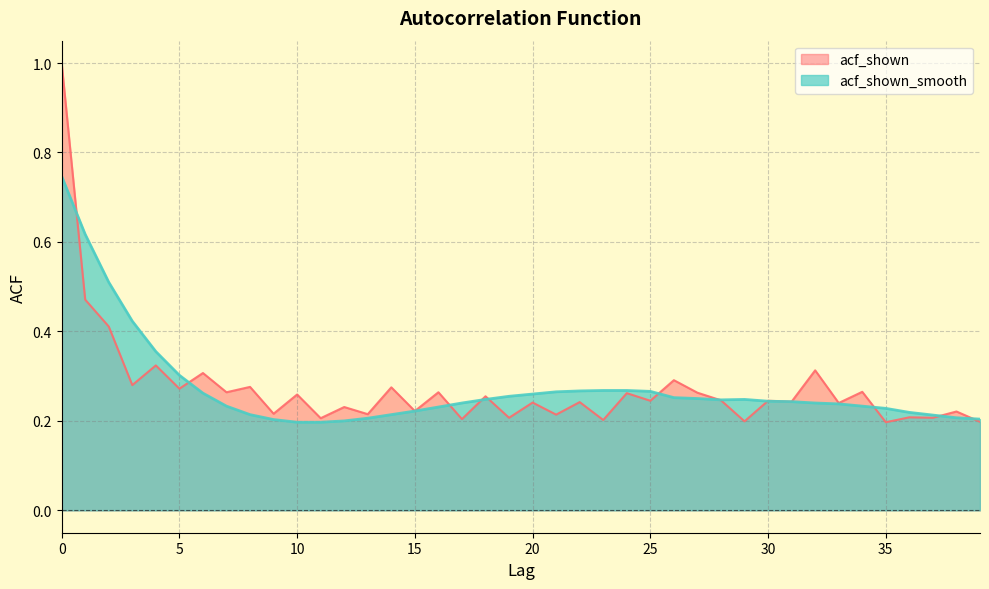

Which series has the largest total across all categories?

acf_shown_smooth